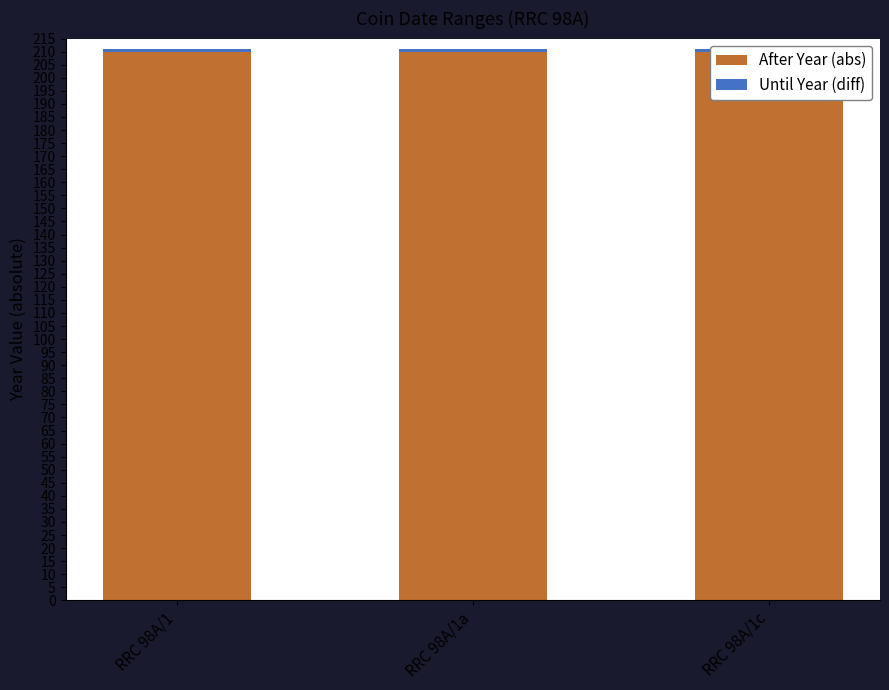

Which category has the lowest value across all series?

RRC 98A/1